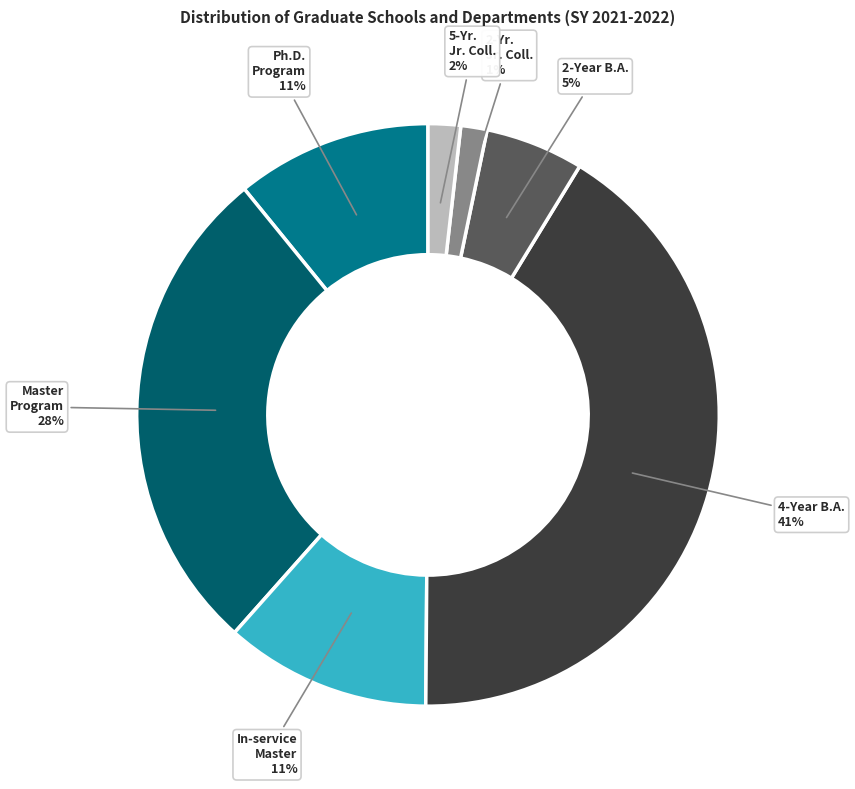

To the nearest percent, what is the average slice percentage?

14%